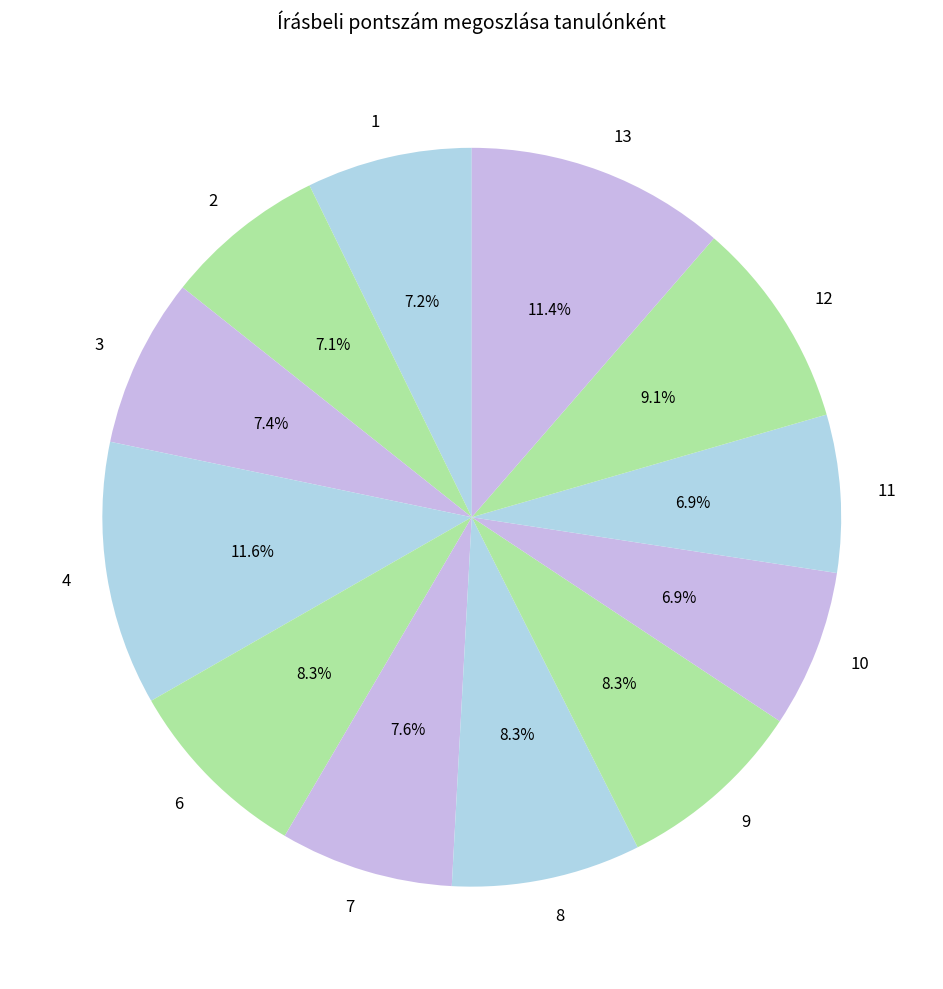

How much of the chart is everything except 6?

91.7%